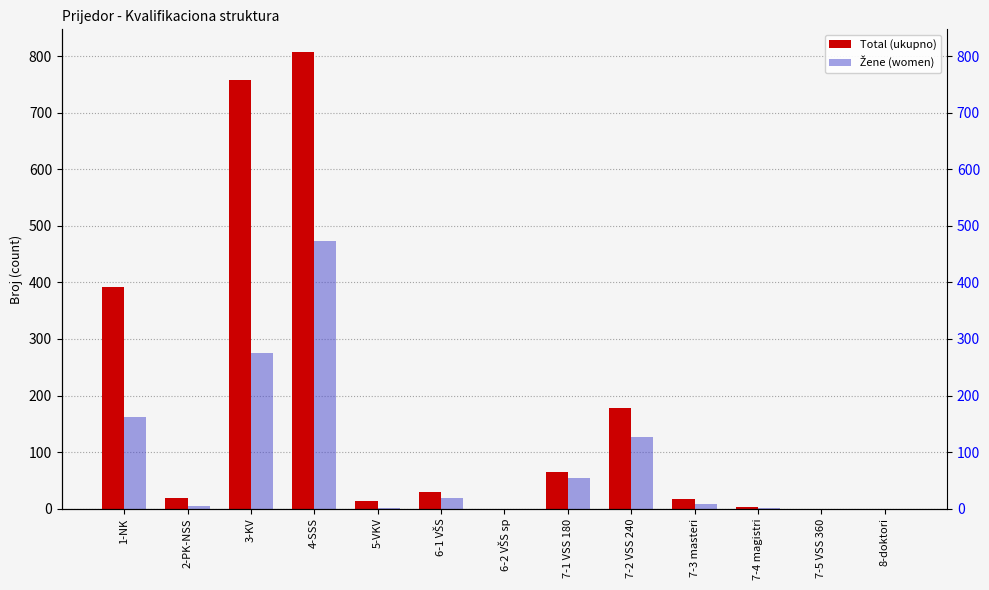

What are all the series names shown in the legend?

Total (ukupno), Žene (women)